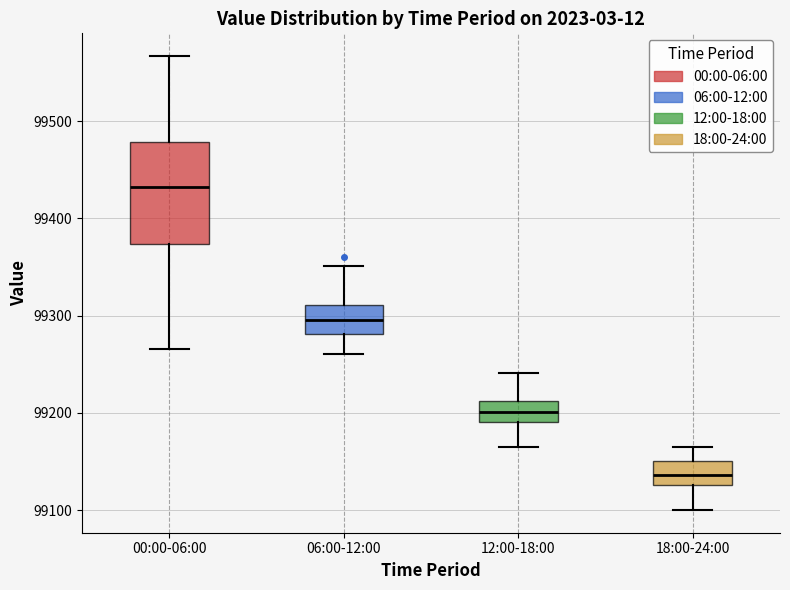

Which box is the tallest, from its lower edge to its upper edge?

00:00-06:00